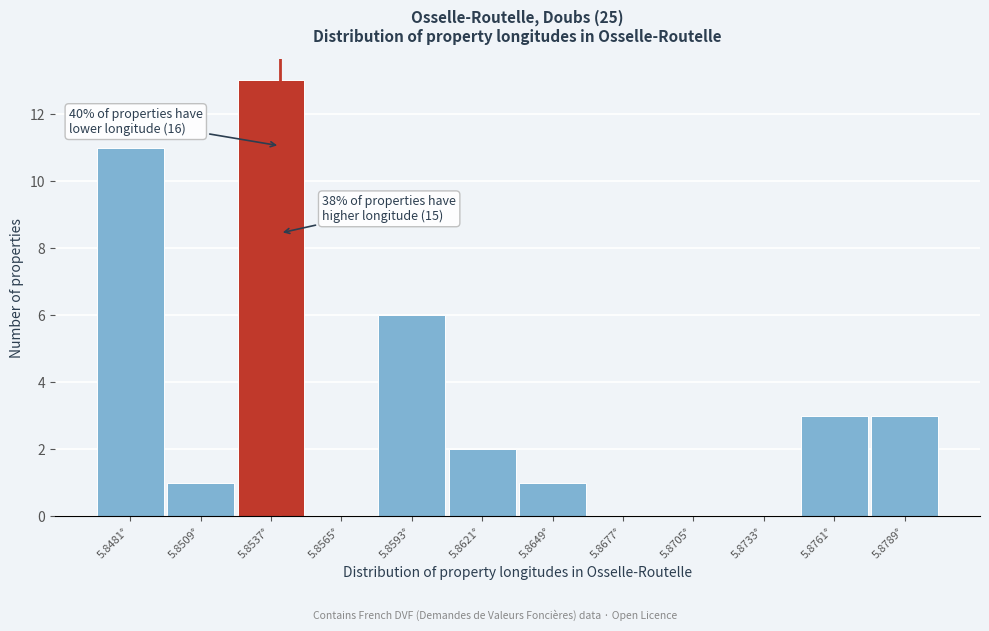

Reading right to left, what are all the values shown in this chart?

5.8789°=3	5.8761°=3	5.8733°=0	5.8705°=0	5.8677°=0	5.8649°=1	5.8621°=2	5.8593°=6	5.8565°=0	5.8537°=13	5.8509°=1	5.8481°=11